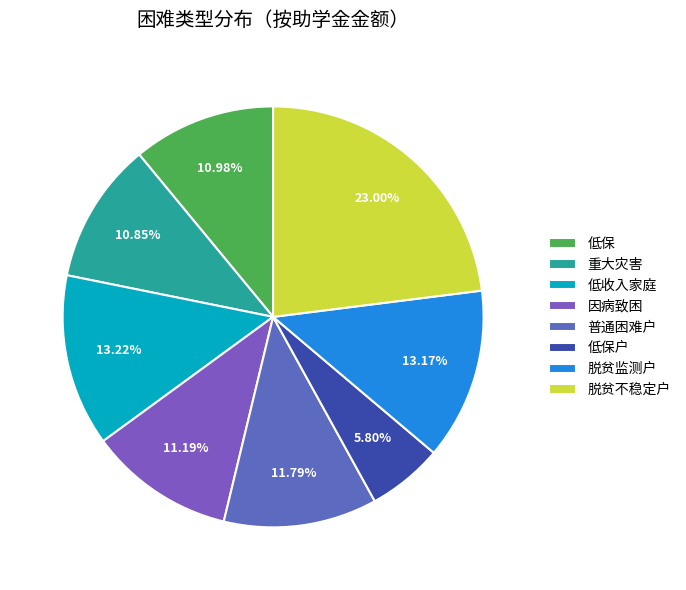

Does 低保 account for over 50% of the chart?

No